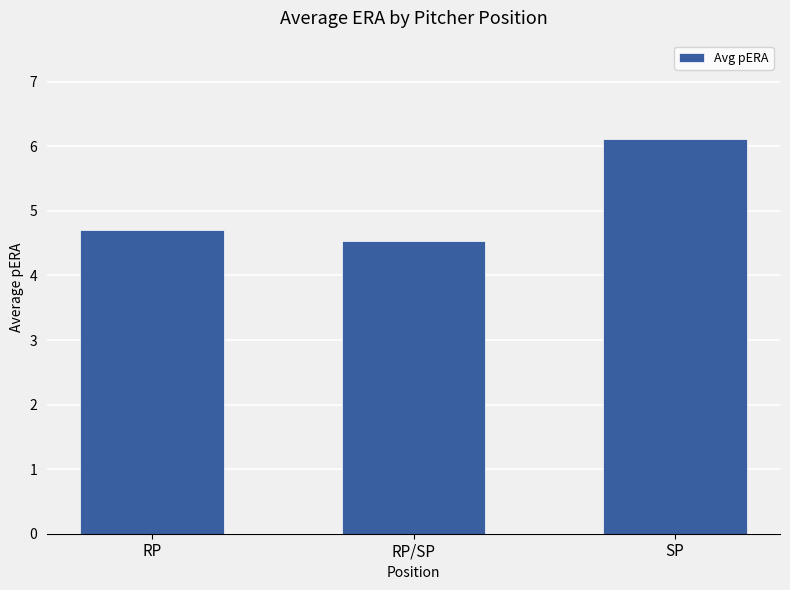

What position from the right is RP?

3